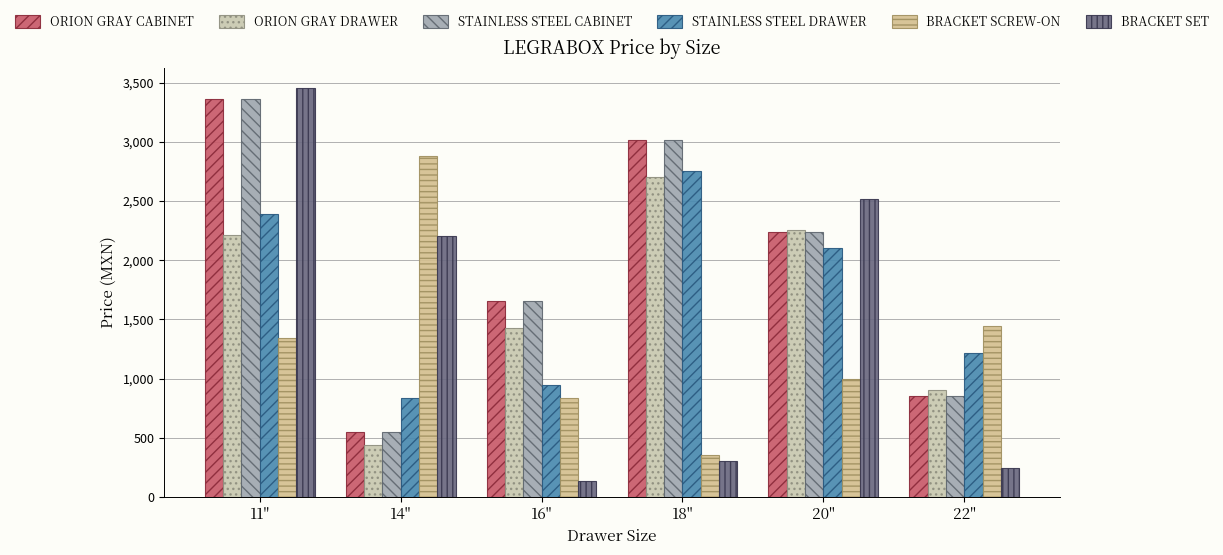

Which series has the widest spread of values?

BRACKET SET